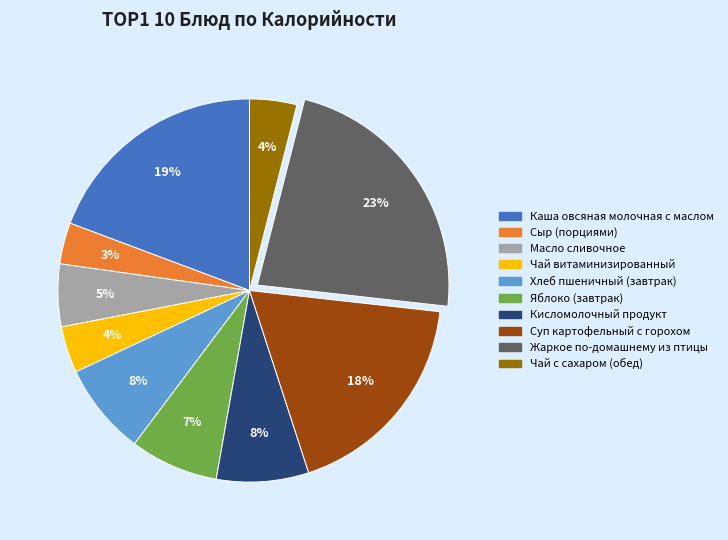

Which has a higher value, Масло сливочное or Яблоко (завтрак)?

Яблоко (завтрак)